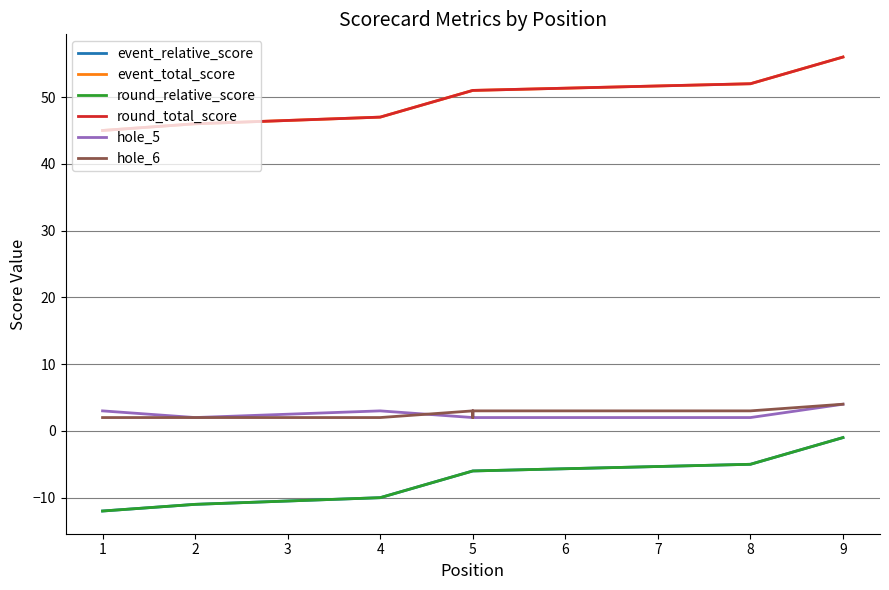

What is the difference between the maximum and minimum values in the round_total_score series?

11